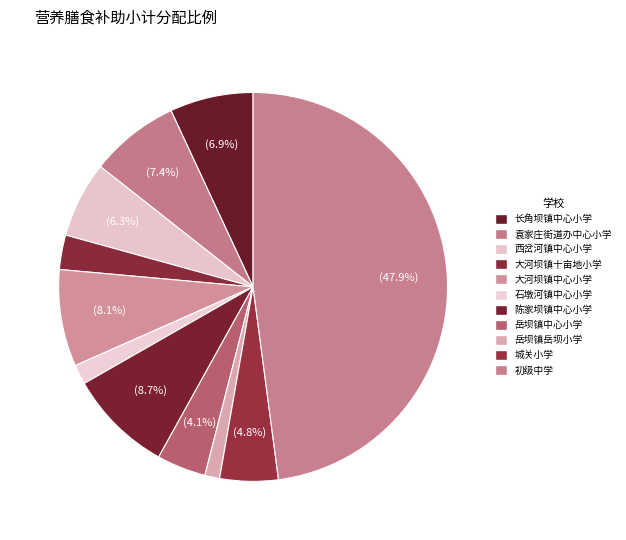

Which slice is the largest?

初级中学